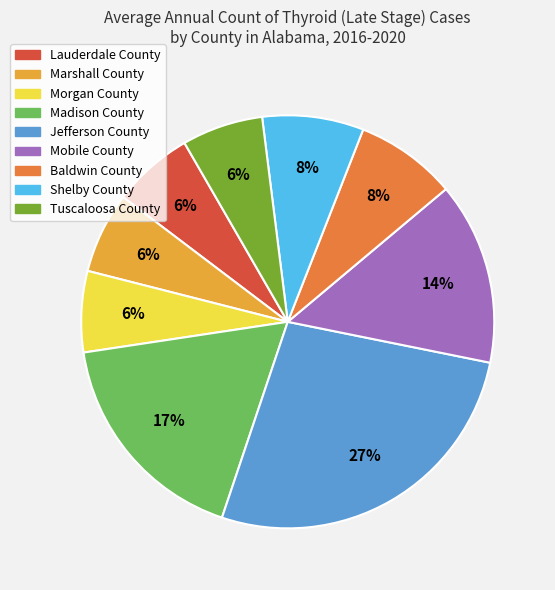

Count the number of slices in the pie.

9